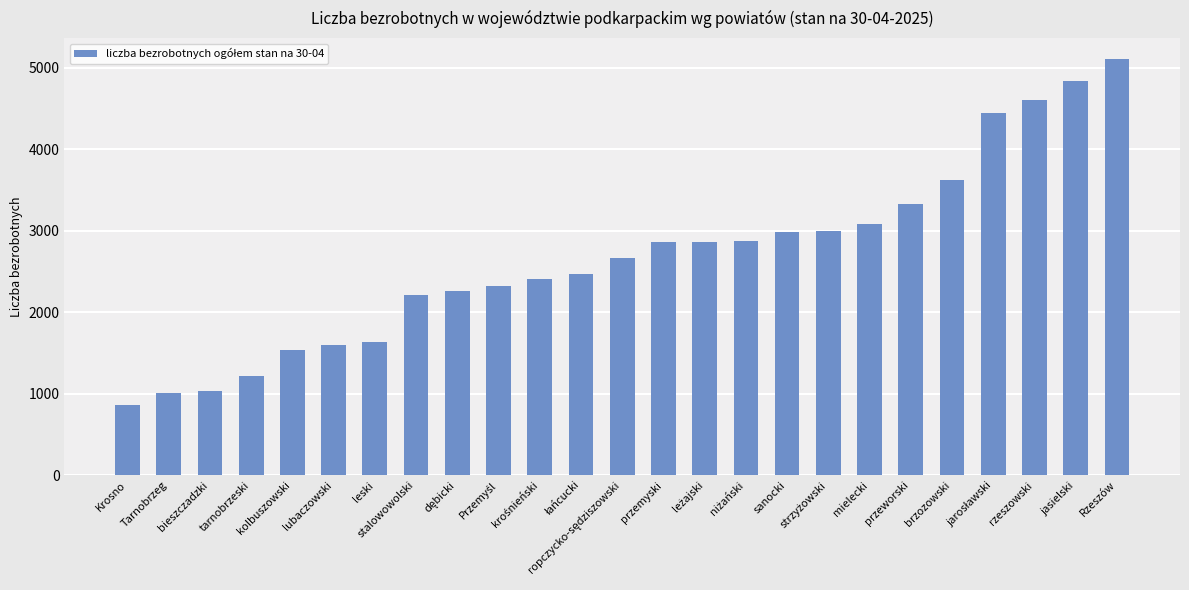

Count the number of data series in this chart.

1